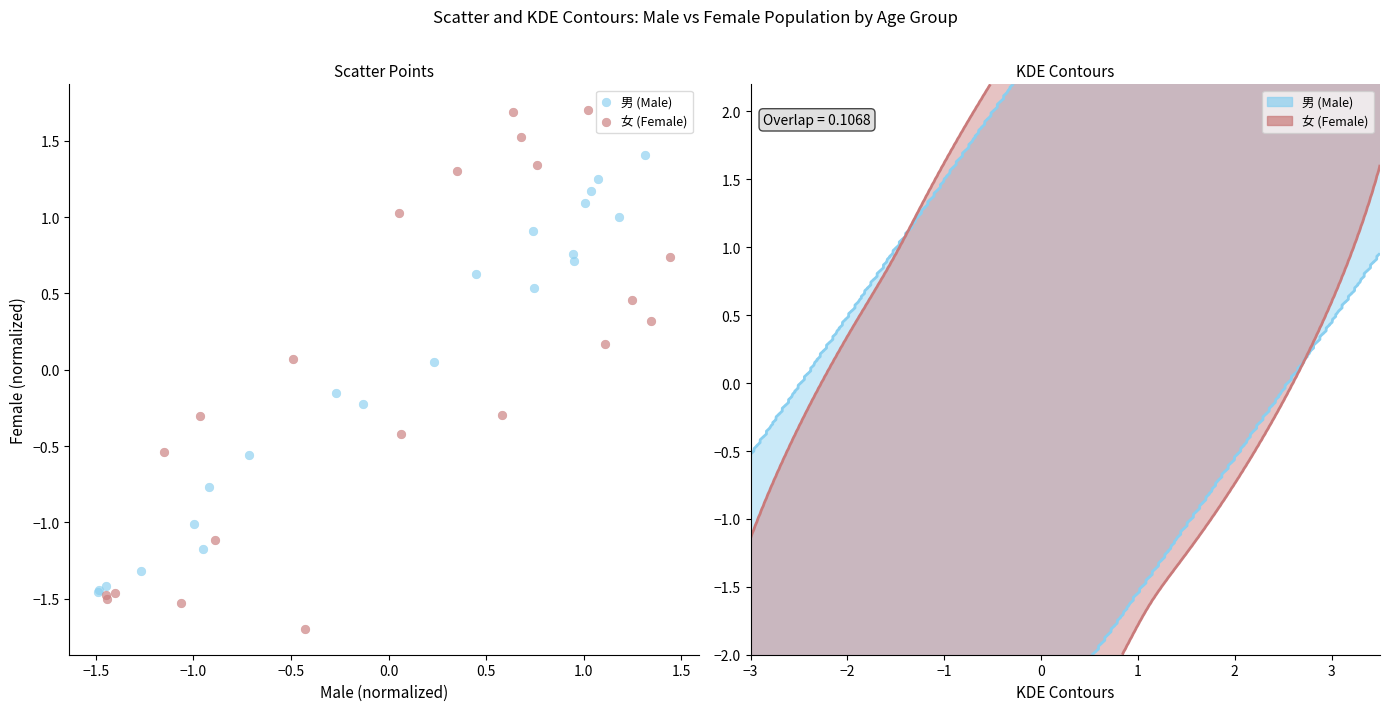

Which series has the widest spread of Y values?

女 (Female)